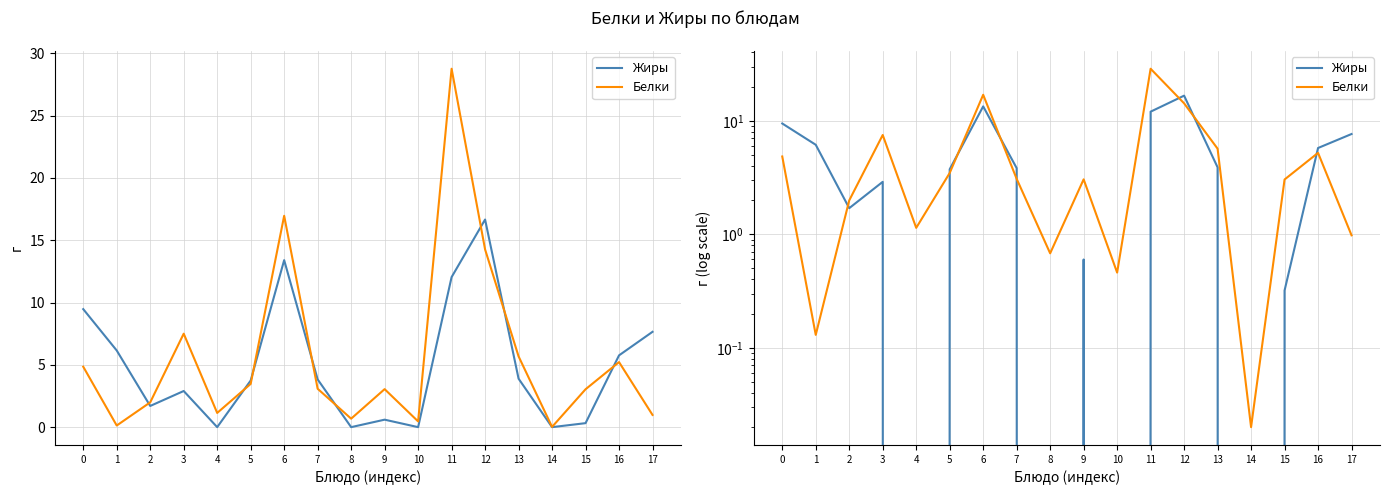

What are all the series names shown in the legend?

Жиры, Белки